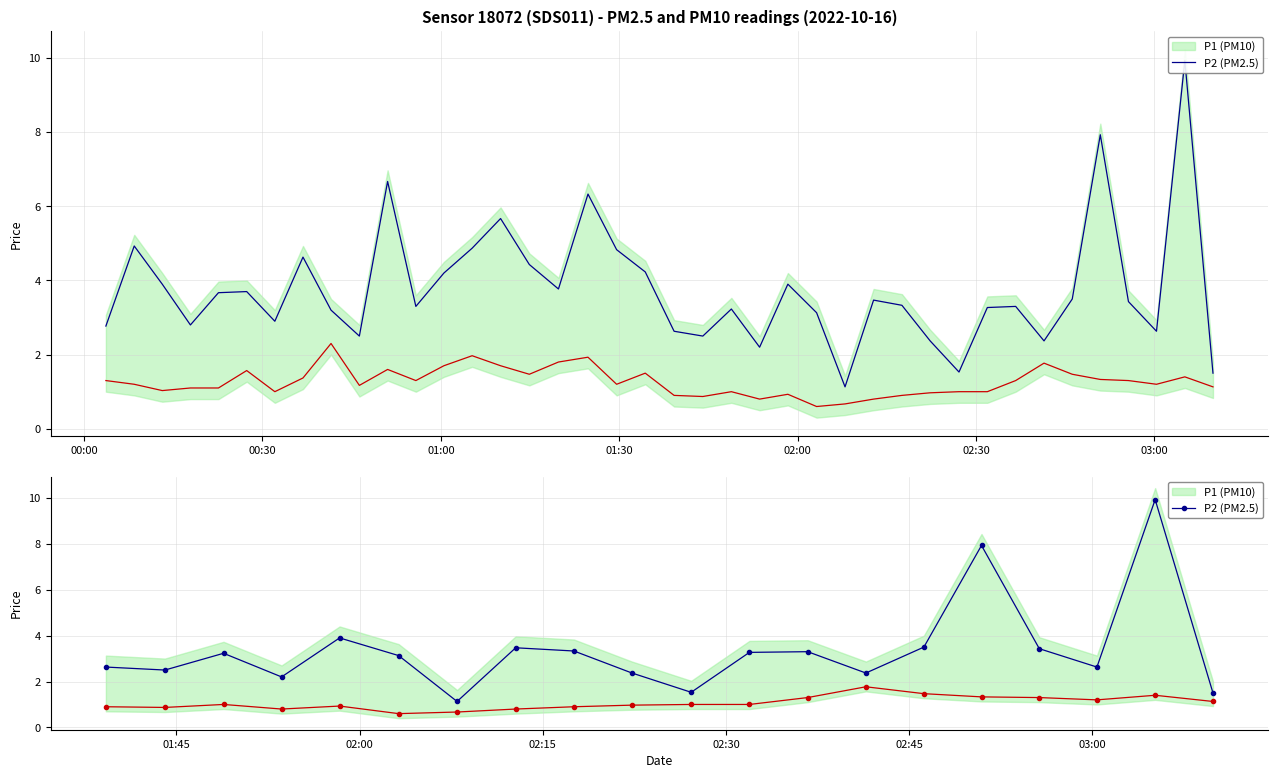

Does the chart have visible grid lines?

Yes